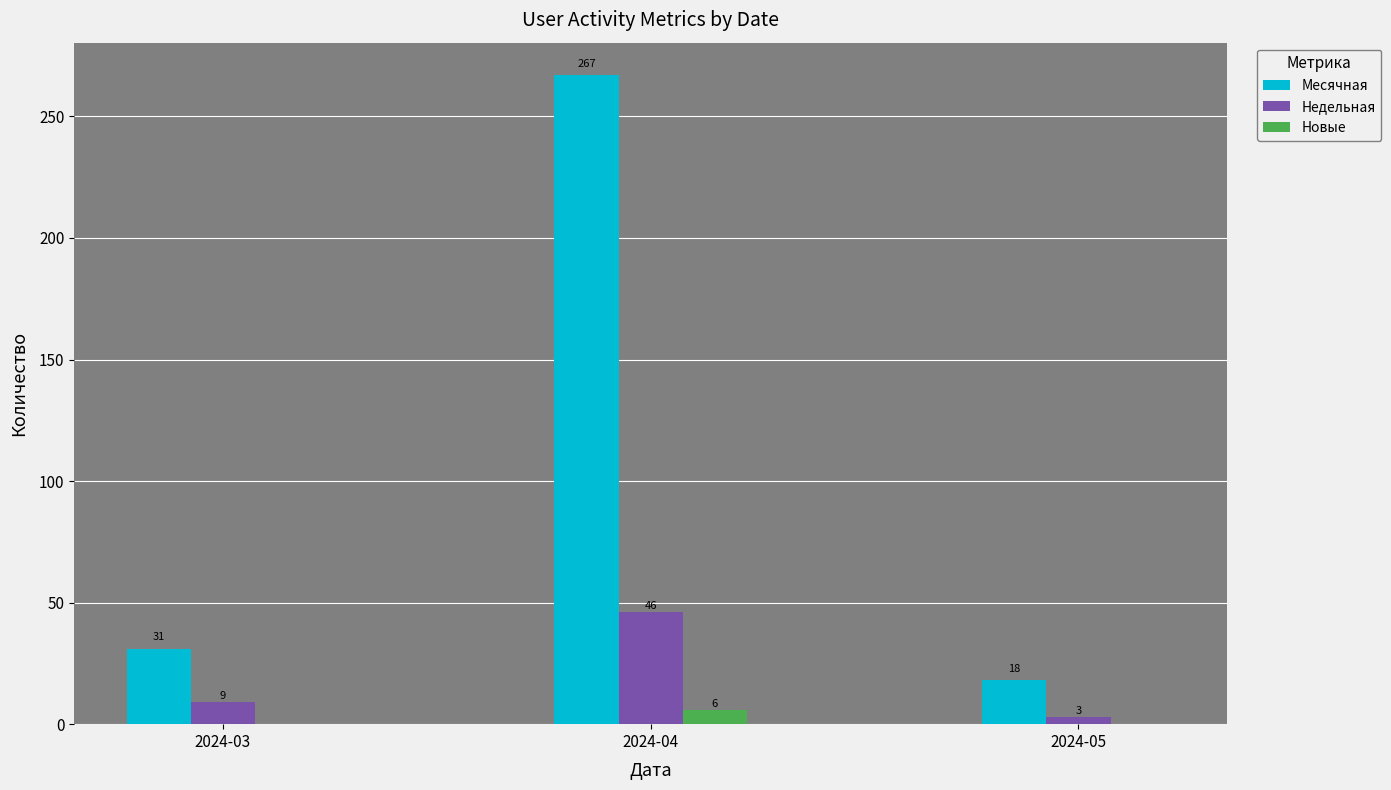

At which category is the sum across all series the highest?

2024-04